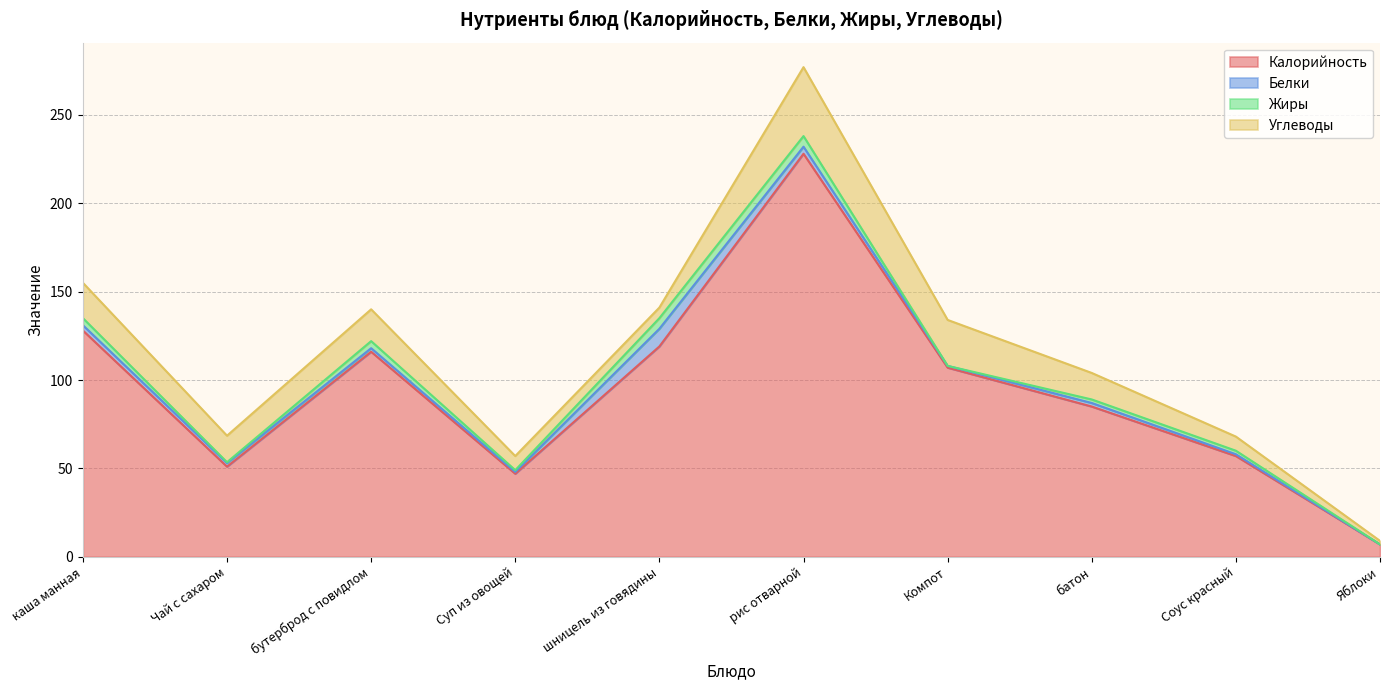

True or false: Калорийность and Белки intersect in this chart.

False